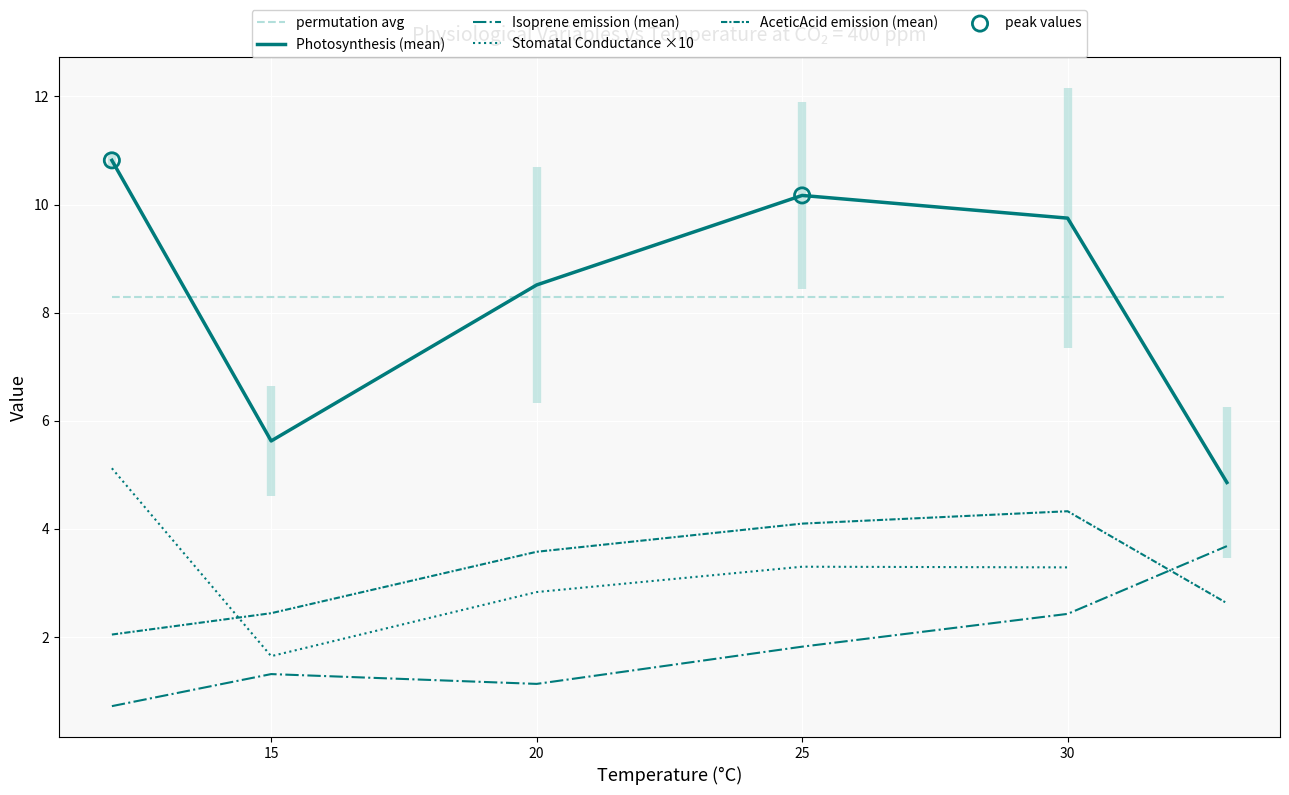

Which series has the largest total across all categories?

Photosynthesis (mean)